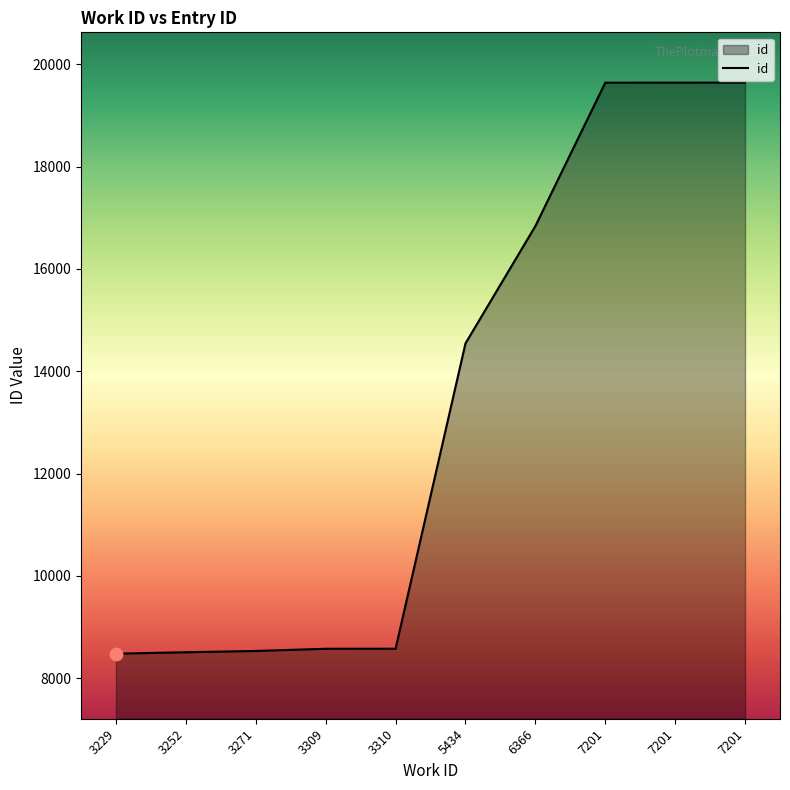

What is the change in value from 3271 to 3309?

+43